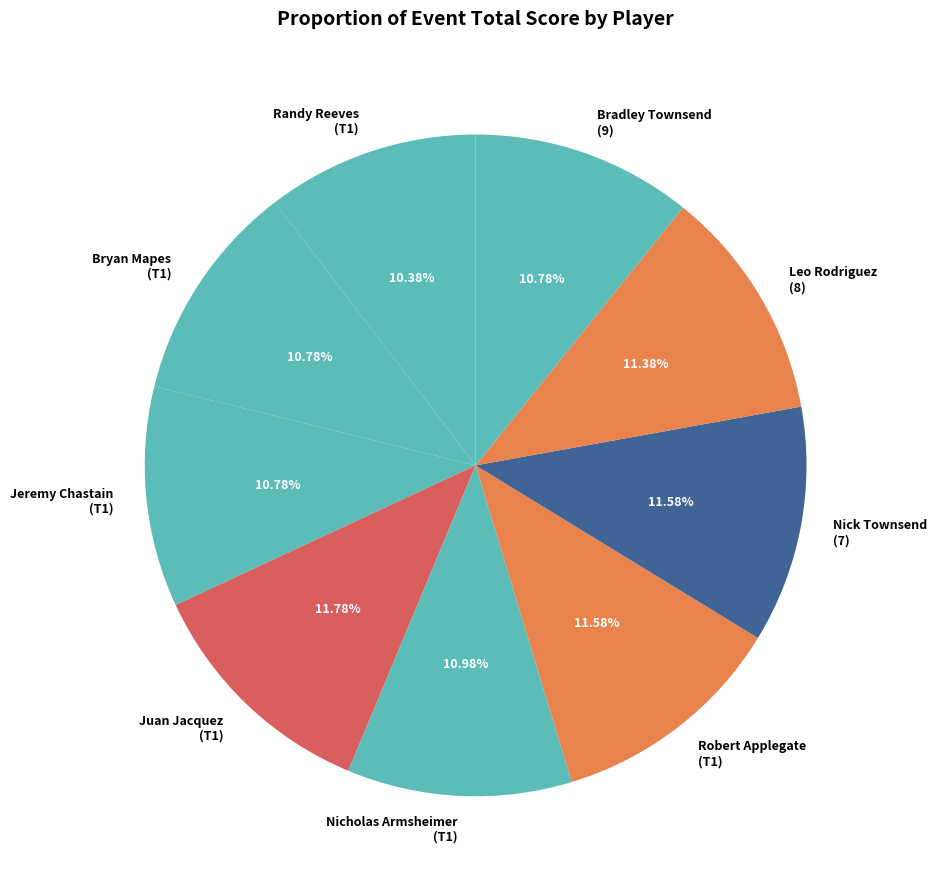

To the nearest percent, what is the difference between the largest and smallest slice percentages?

1%